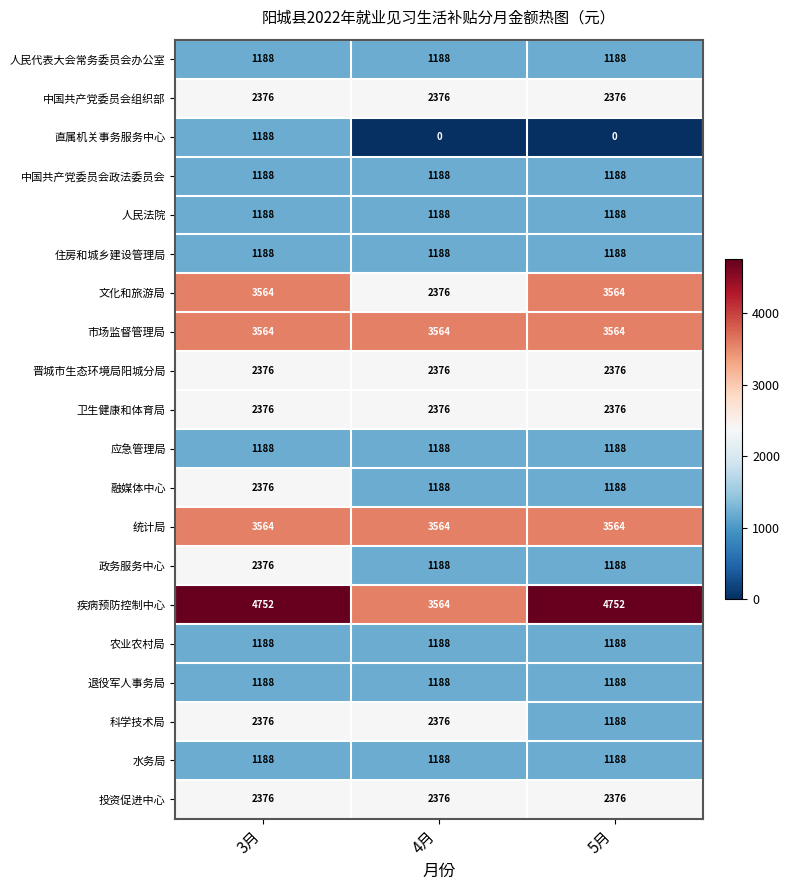

Count the 融媒体中心 values in the range 1188 to 2376.

3